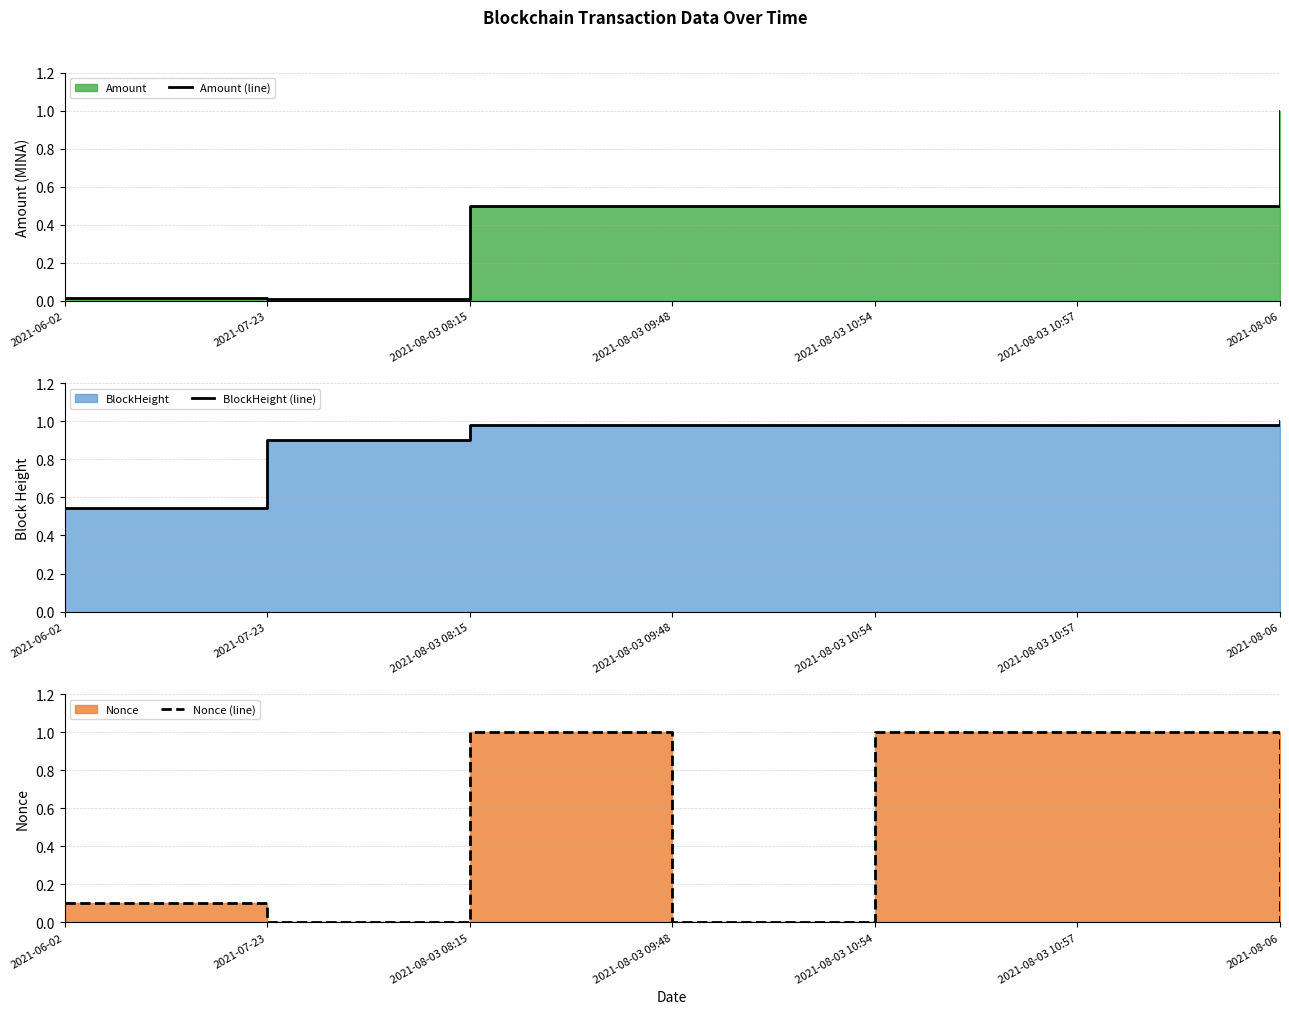

Which has a higher value, 2021-08-06 or 2021-08-03 09:48?

2021-08-06